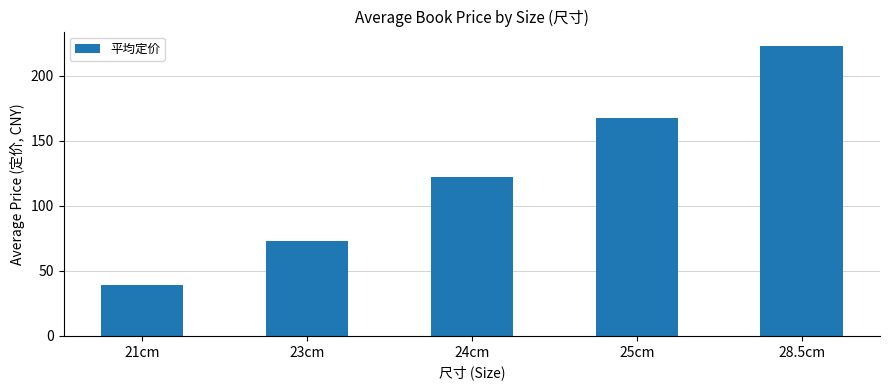

Which label corresponds to the largest value in the chart?

28.5cm